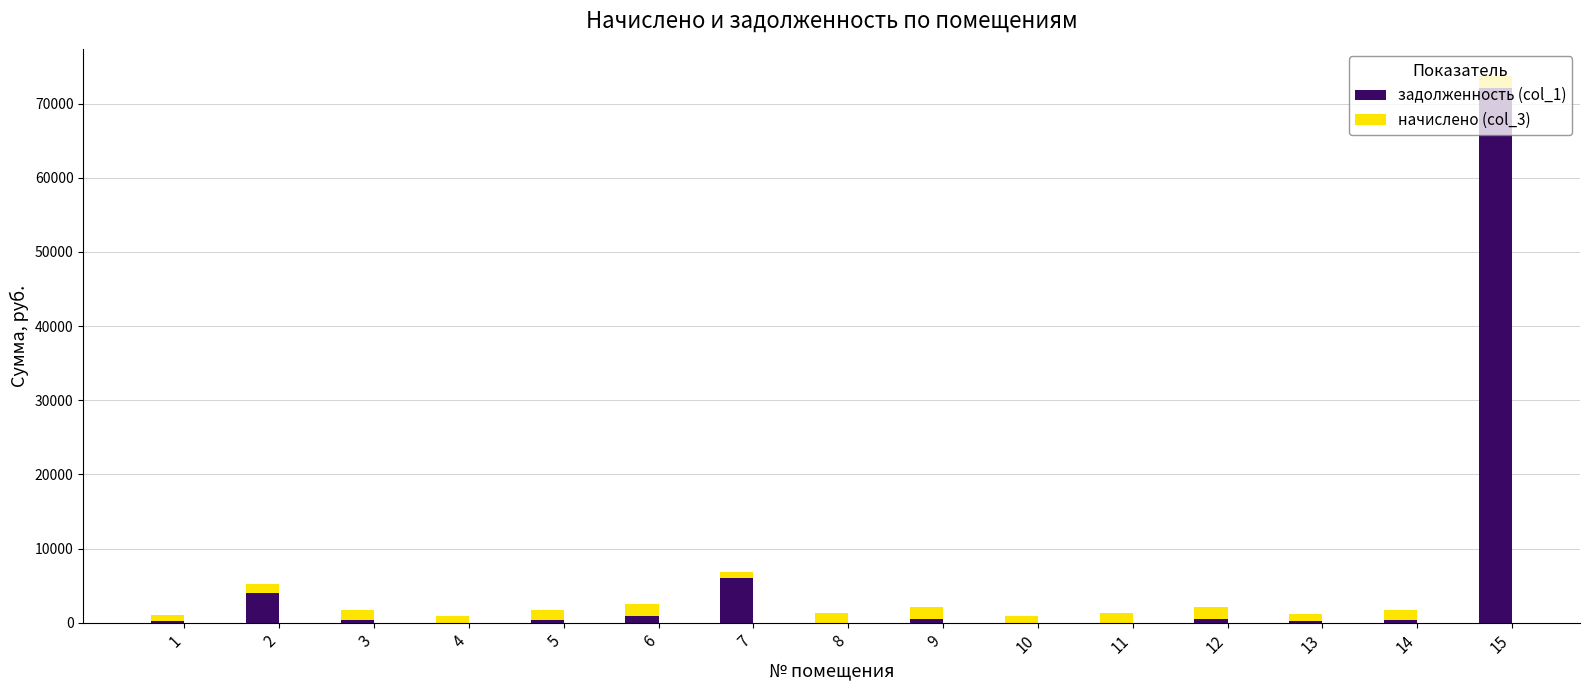

At which category is the sum across all series the highest?

15